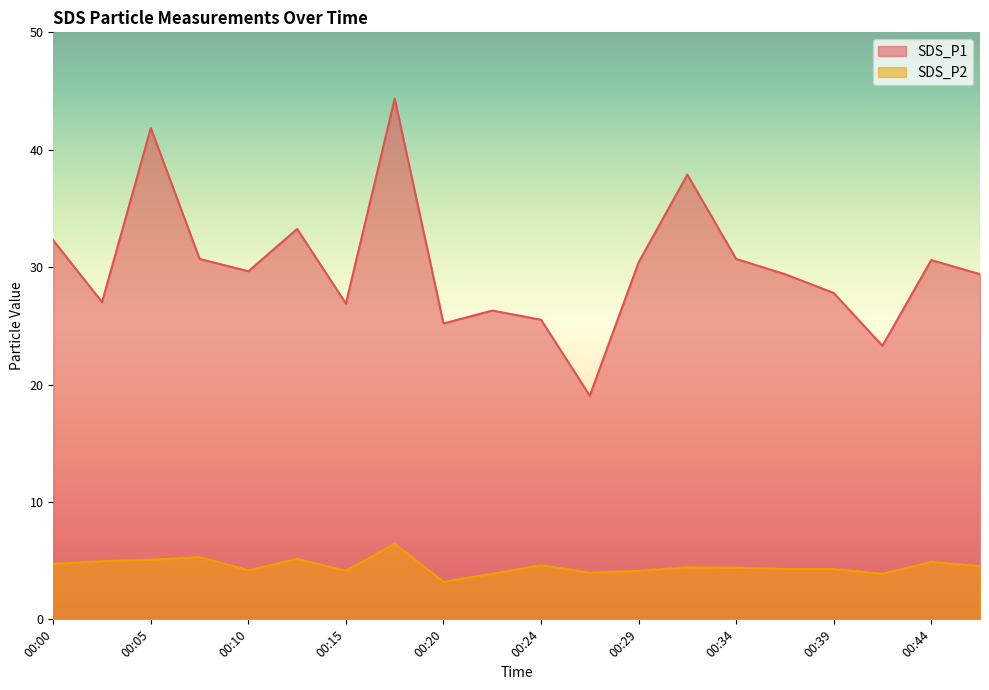

Where does the SDS_P2 series first go above 4?

00:00